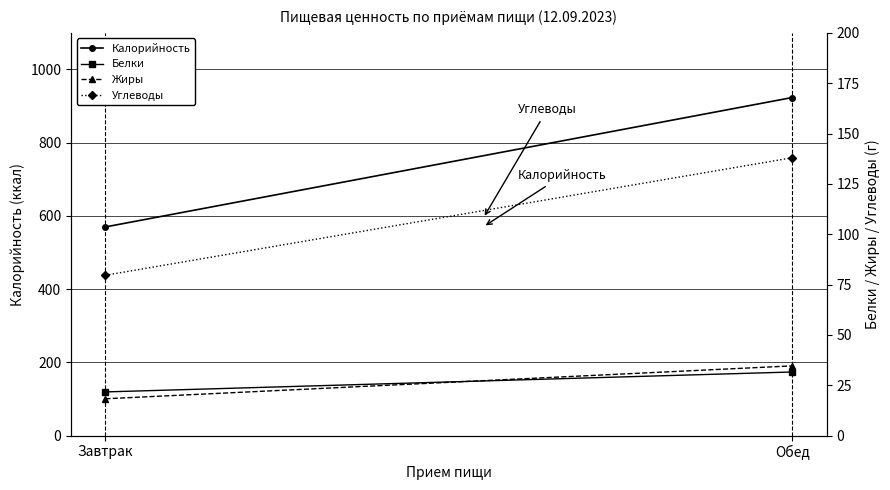

List the series in order of their peak value, lowest first.

Белки, Жиры, Углеводы, Калорийность